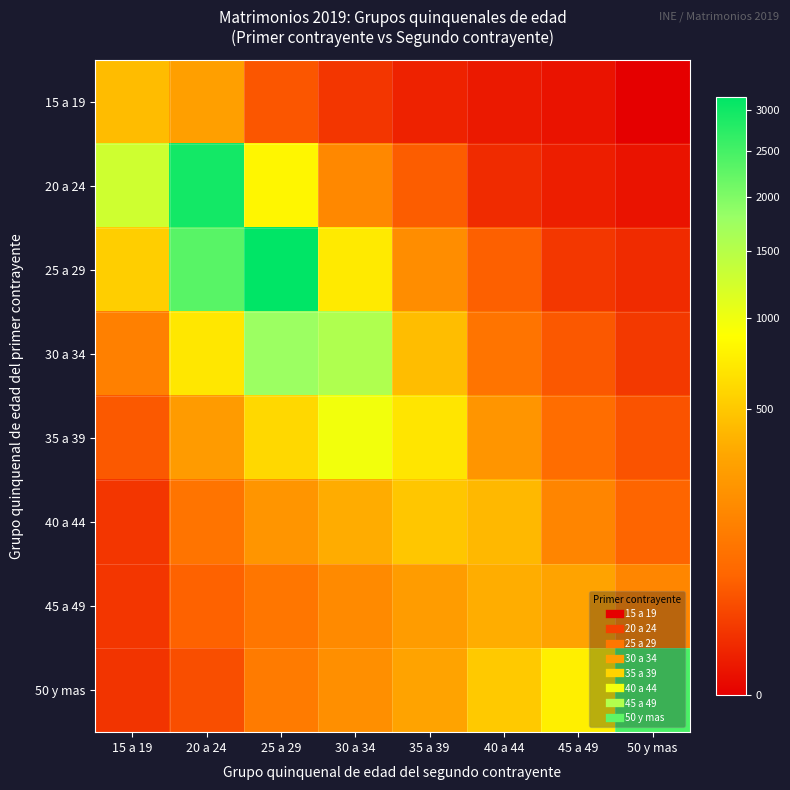

At how many categories does at least one series exceed 2334?

3